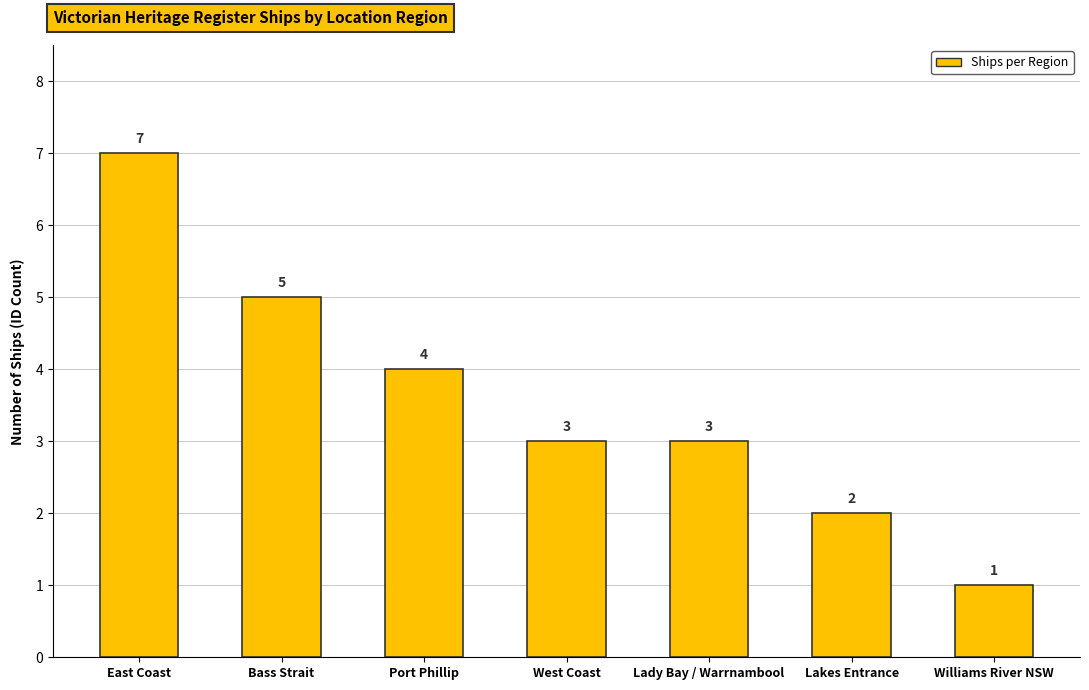

True or false: the data shows 1 at Williams River NSW.

True